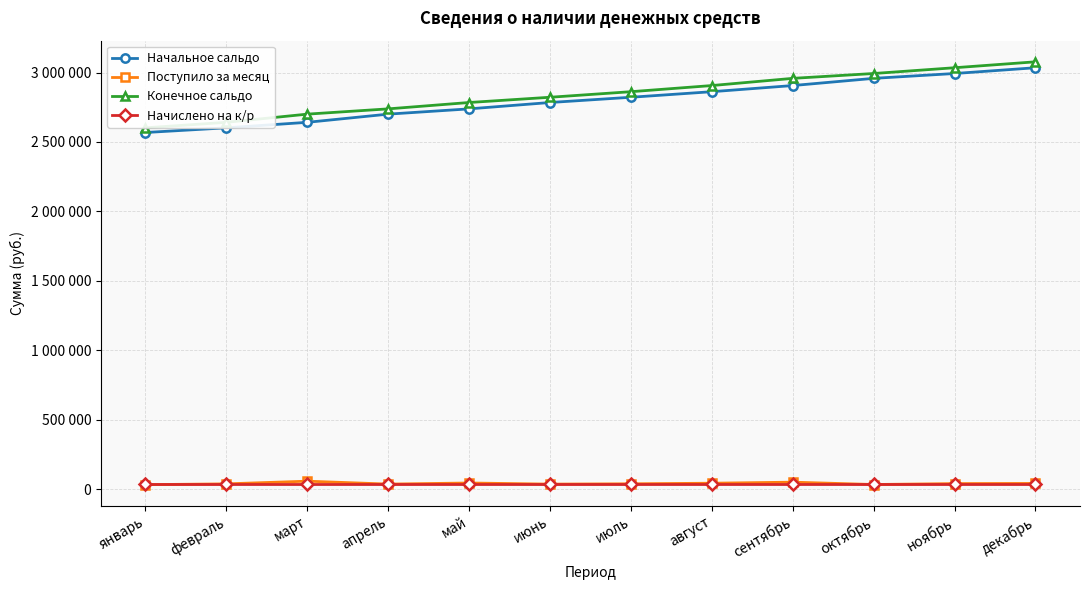

Is it true that Начальное сальдо equals 1867114.3 at апрель?

False